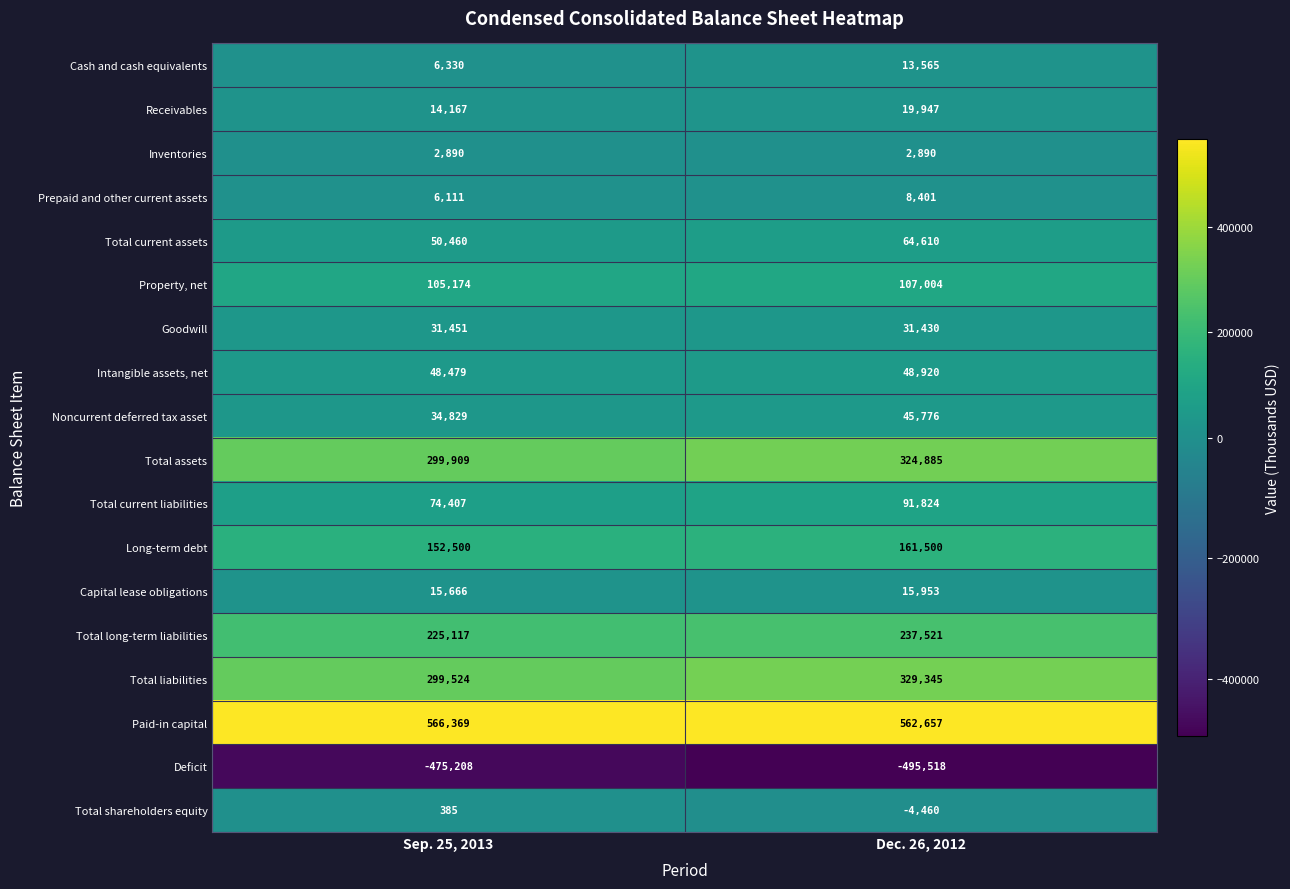

What value does the Total current liabilities series have at Sep. 25, 2013, to the nearest 50?

74400